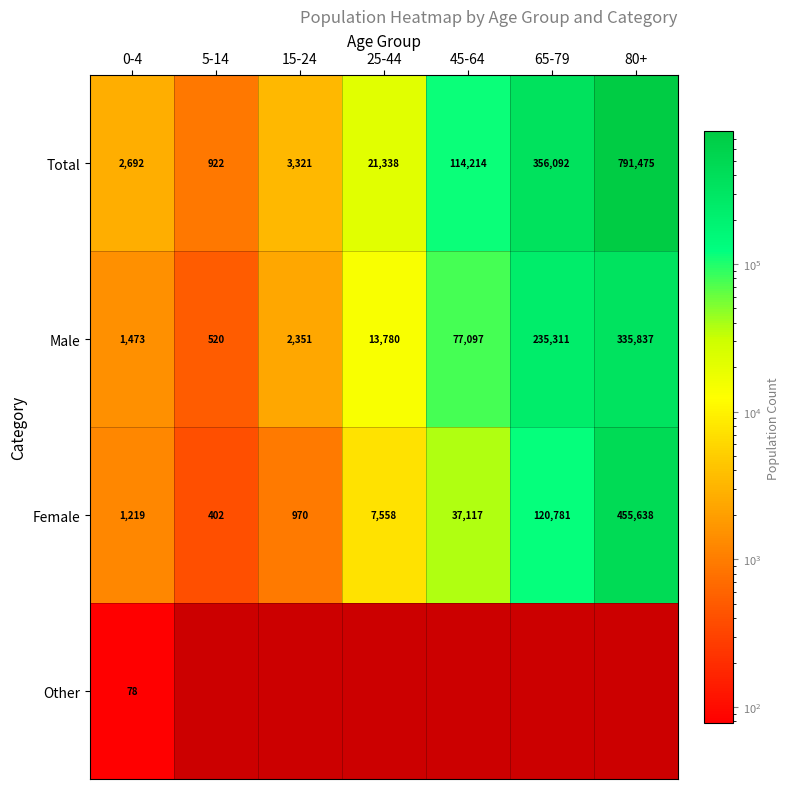

What is the total value across all series at 0-4?

5462.0